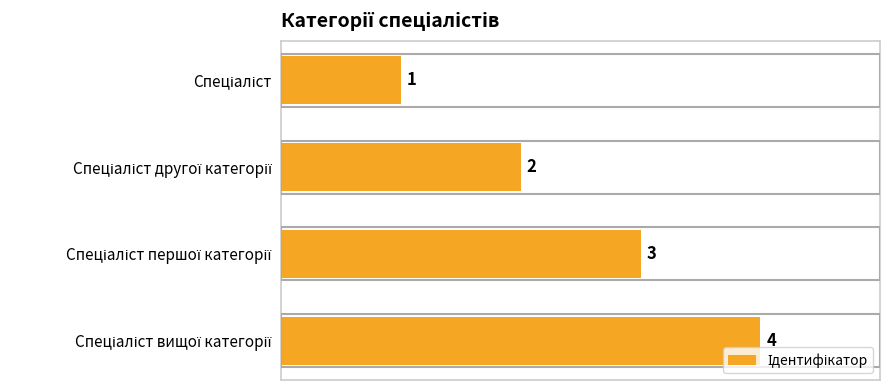

How many values are between 2 and 4?

3